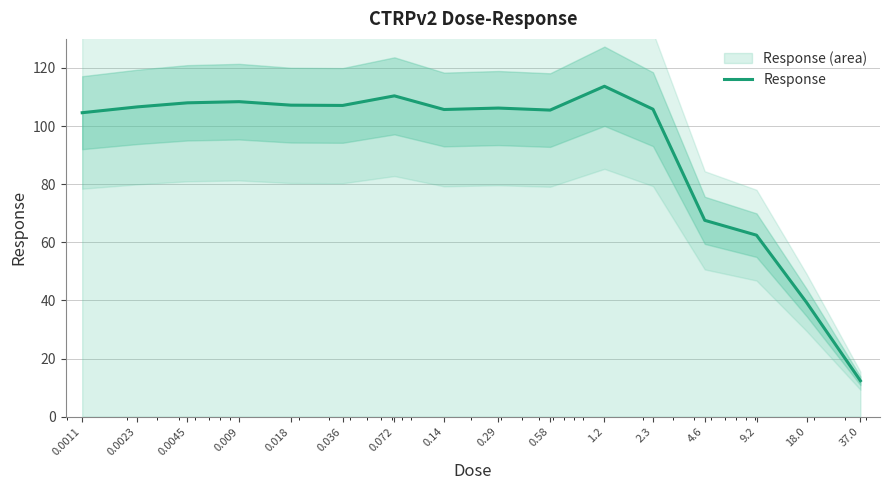

At which label is the value closest to 63?

9.2